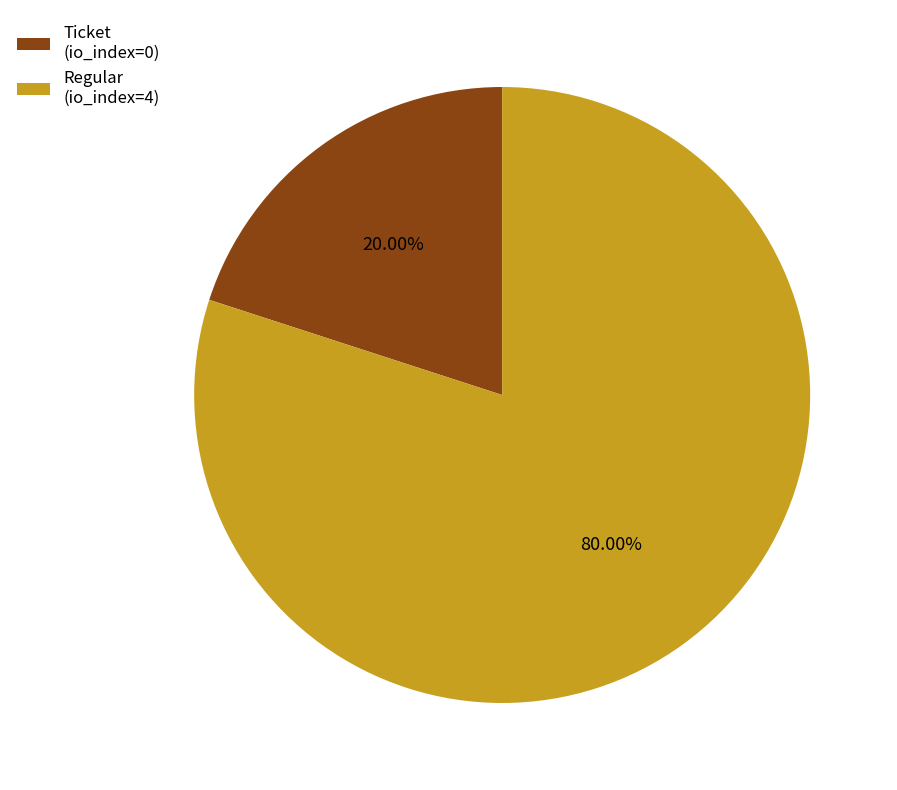

Which has a higher value, Ticket (io_index=0) or Regular (io_index=4)?

Regular (io_index=4)